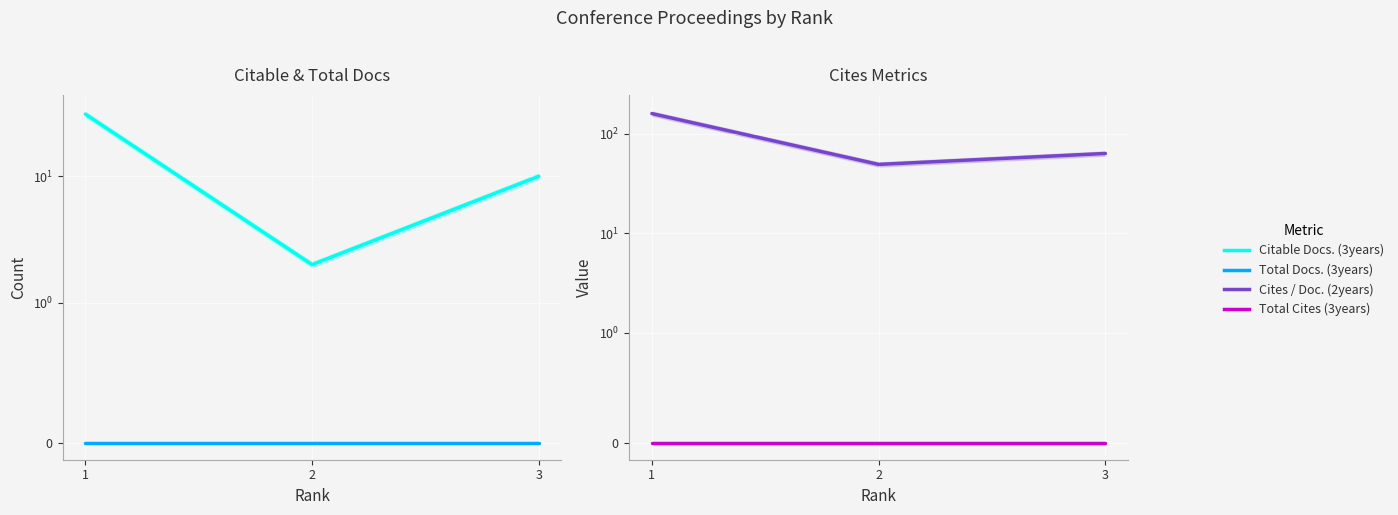

What are all the series names shown in the legend?

Citable Docs. (3years), Total Docs. (3years), Cites / Doc. (2years), Total Cites (3years)